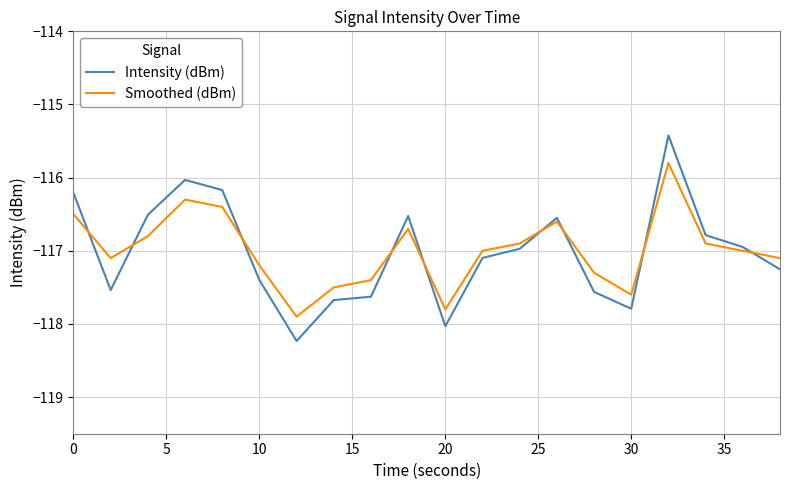

Rank the series by their maximum value, from lowest to highest.

Smoothed (dBm), Intensity (dBm)